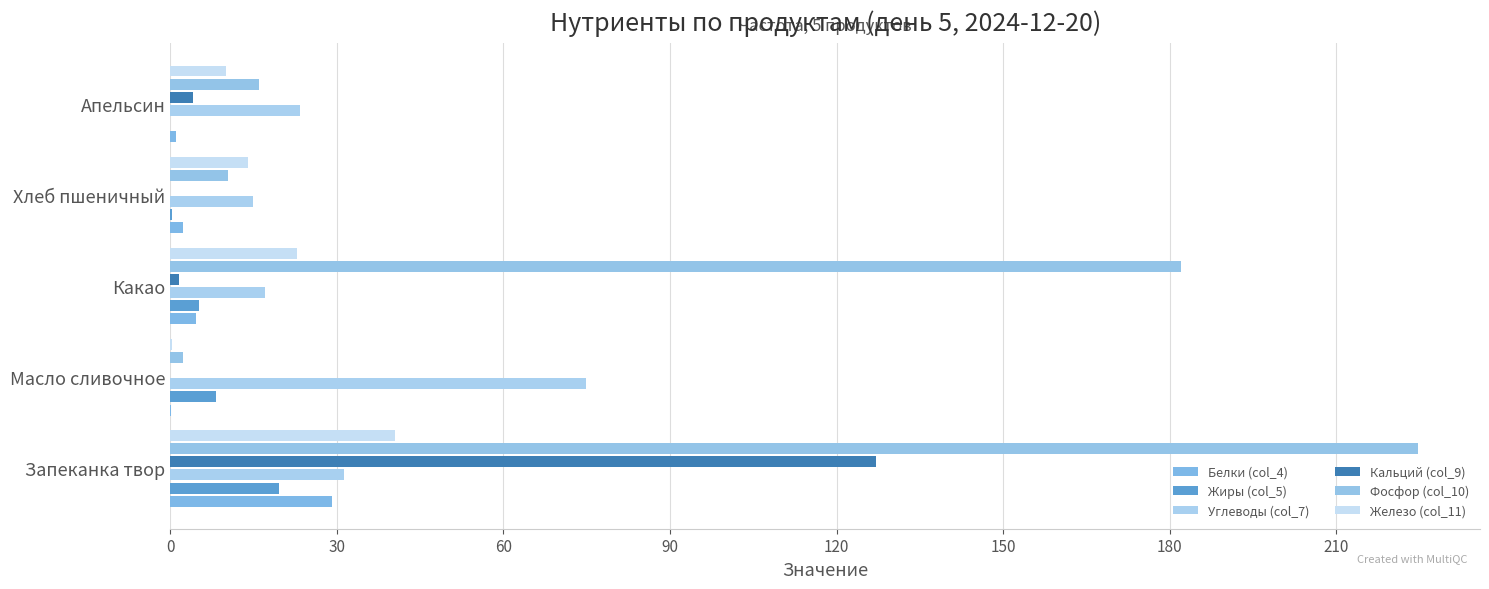

What is the difference between the maximum and minimum values in the Жиры (col_5) series?

19.6